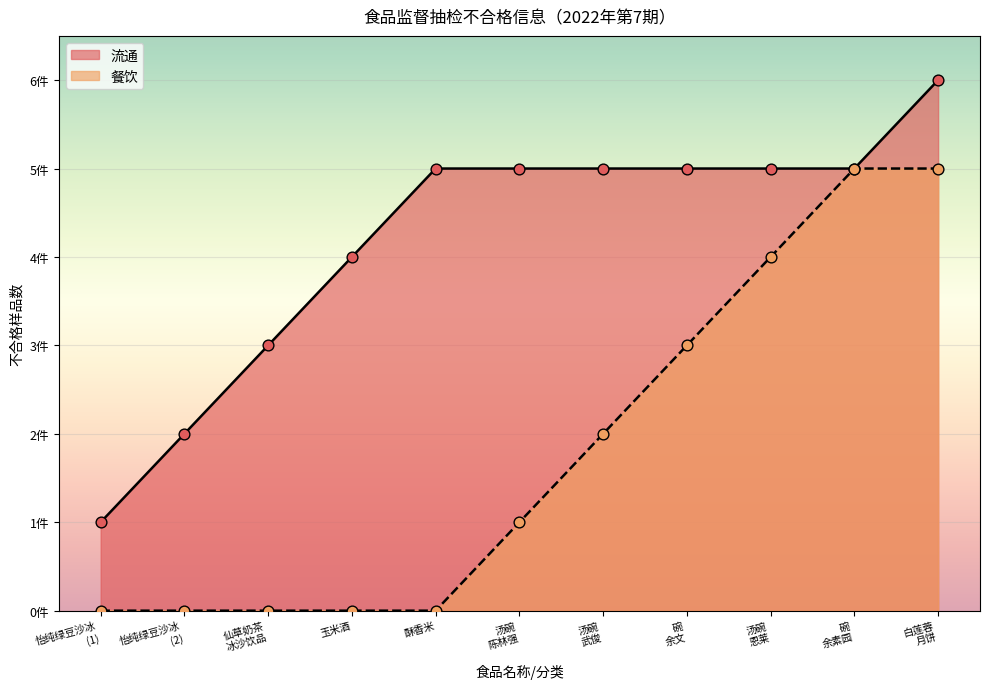

Which series has the largest total across all categories?

流通